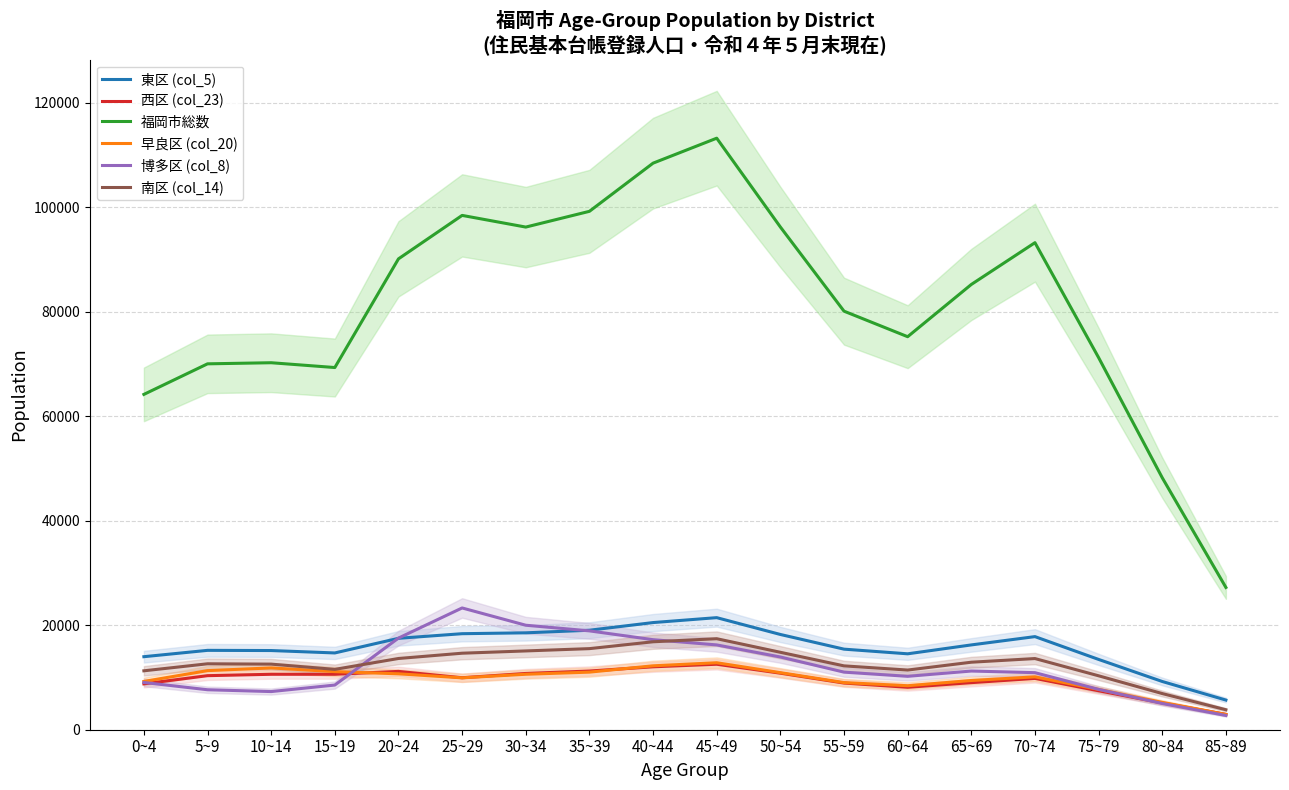

The 博多区 (col_8) series shows 2901 at 5~9. True or false?

False